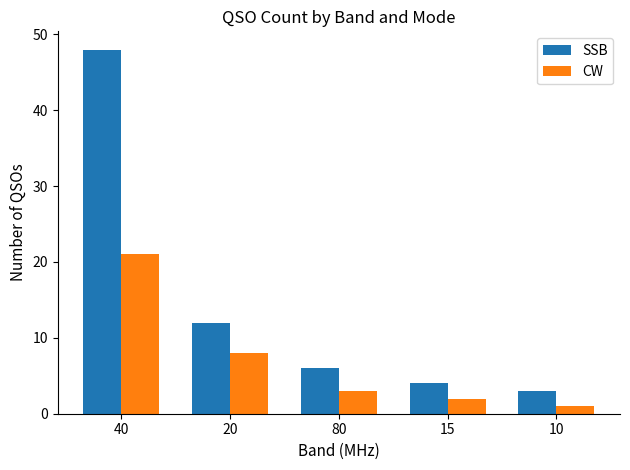

Does the chart contain stacked bars?

No